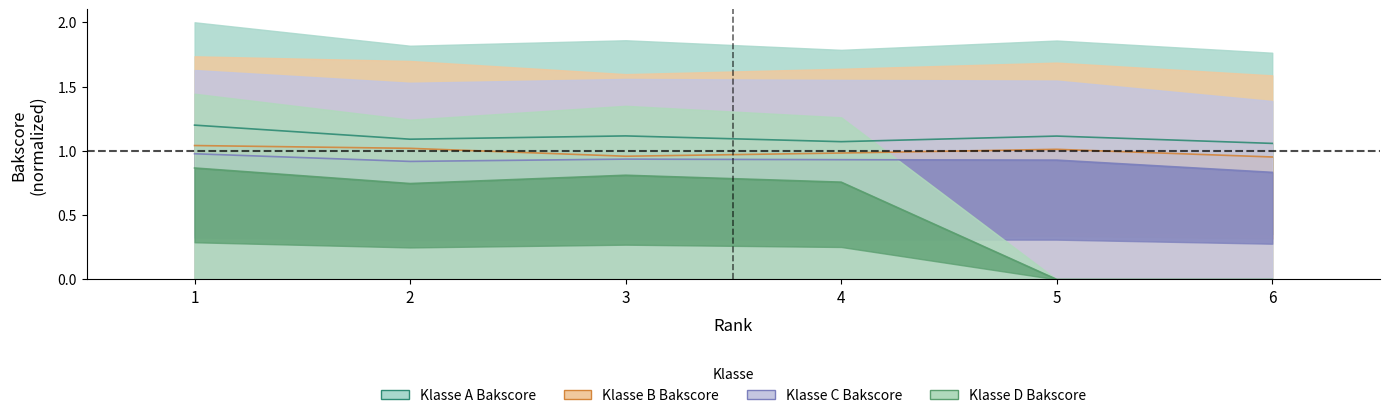

How many positive values does the Klasse D Bakscore series have?

4